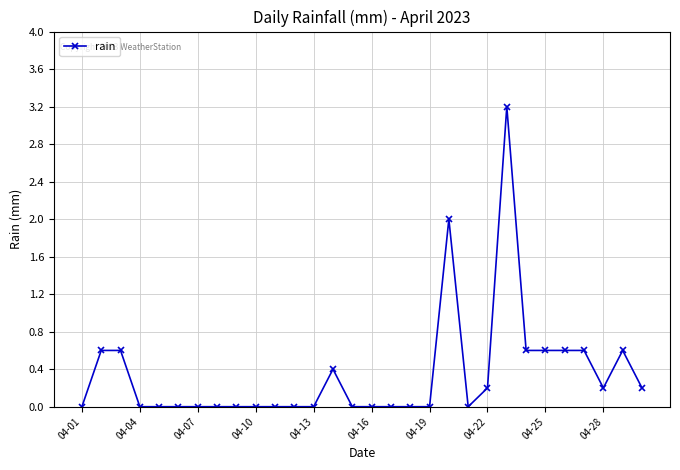

What is the maximum value shown in the chart?

3.2